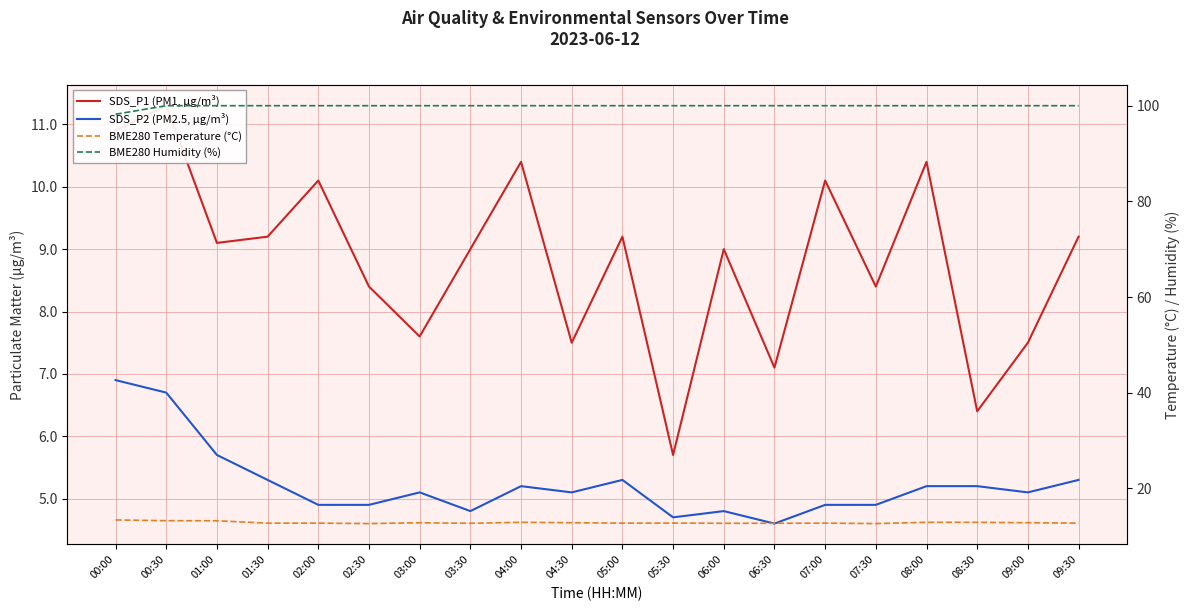

What value does the SDS_P1 (PM1, µg/m³) series have at 01:00?

9.1